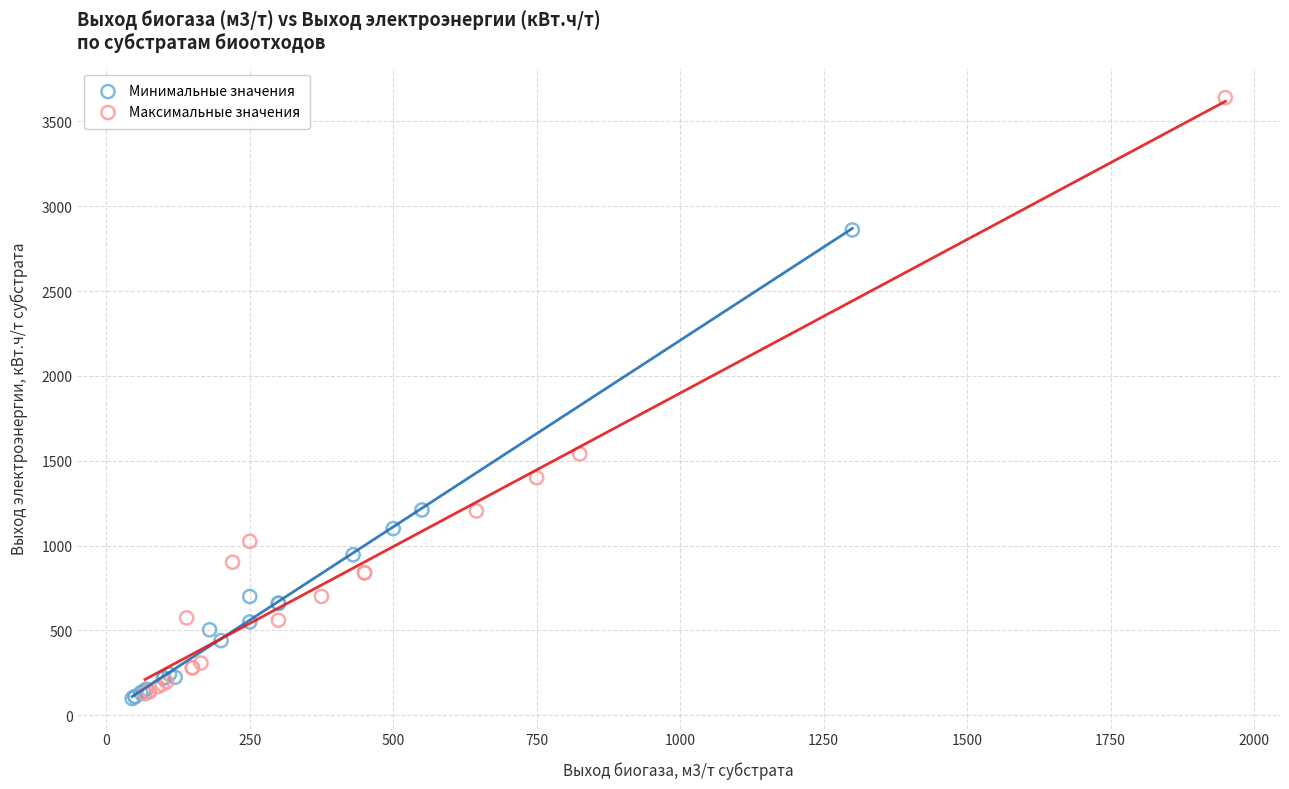

Which series has the widest spread of Y values?

Максимальные значения